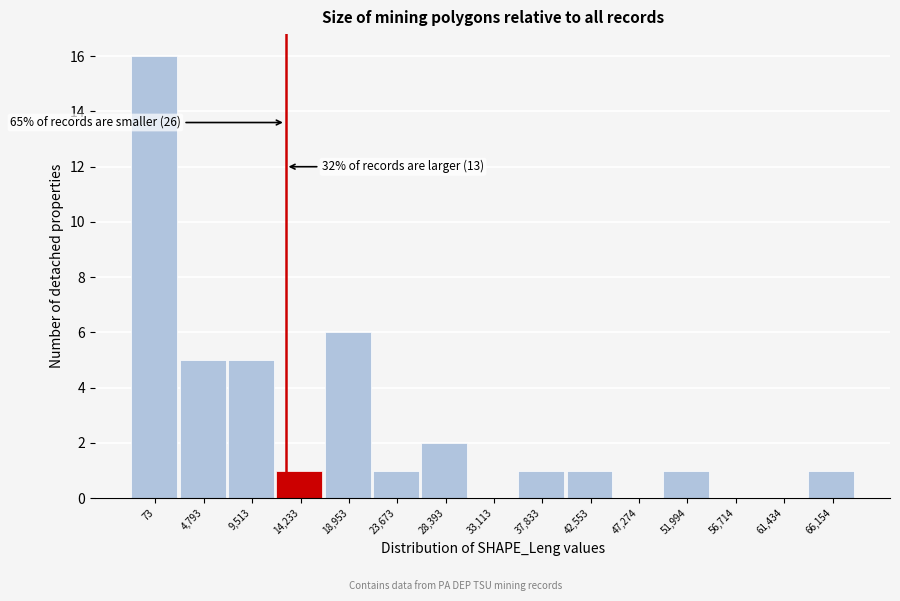

Reading left to right, extract all data points from this chart.

73=16	4,793=5	9,513=5	14,233=1	18,953=6	23,673=1	28,393=2	33,113=0	37,833=1	42,553=1	47,274=0	51,994=1	56,714=0	61,434=0	66,154=1